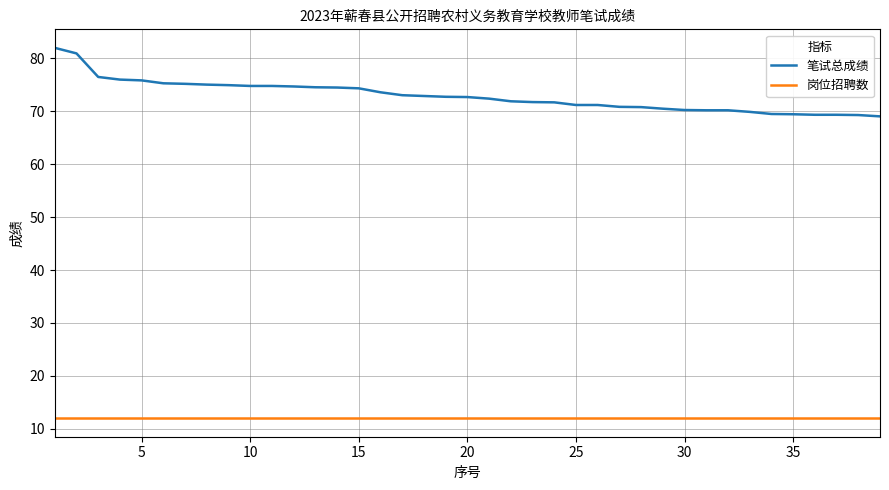

At how many categories does at least one series exceed 35?

39